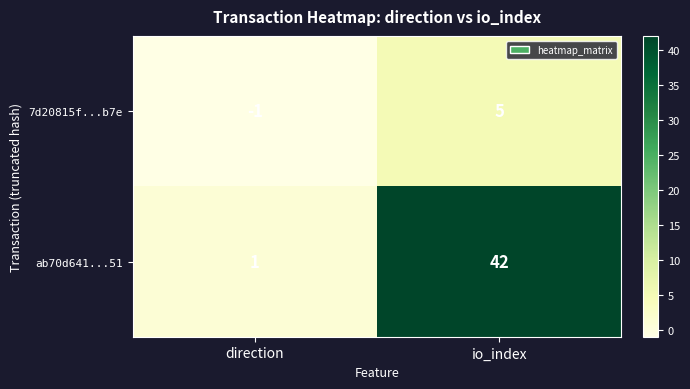

What is the difference between the highest and lowest values at io_index?

37